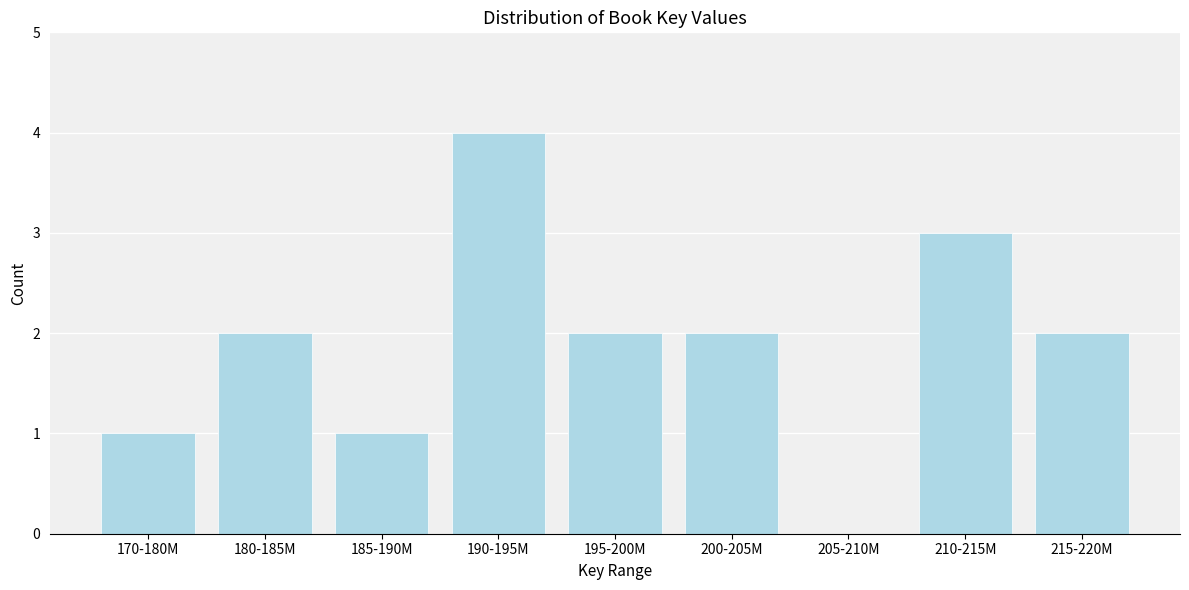

Reading right to left, list all the values displayed in this chart.

215-220M=2	210-215M=3	205-210M=0	200-205M=2	195-200M=2	190-195M=4	185-190M=1	180-185M=2	170-180M=1